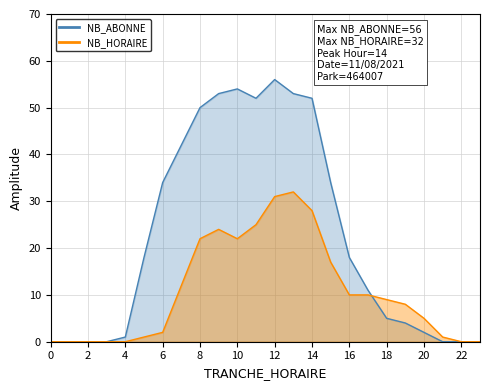

Is it true that NB_HORAIRE equals 12 at 13?

False